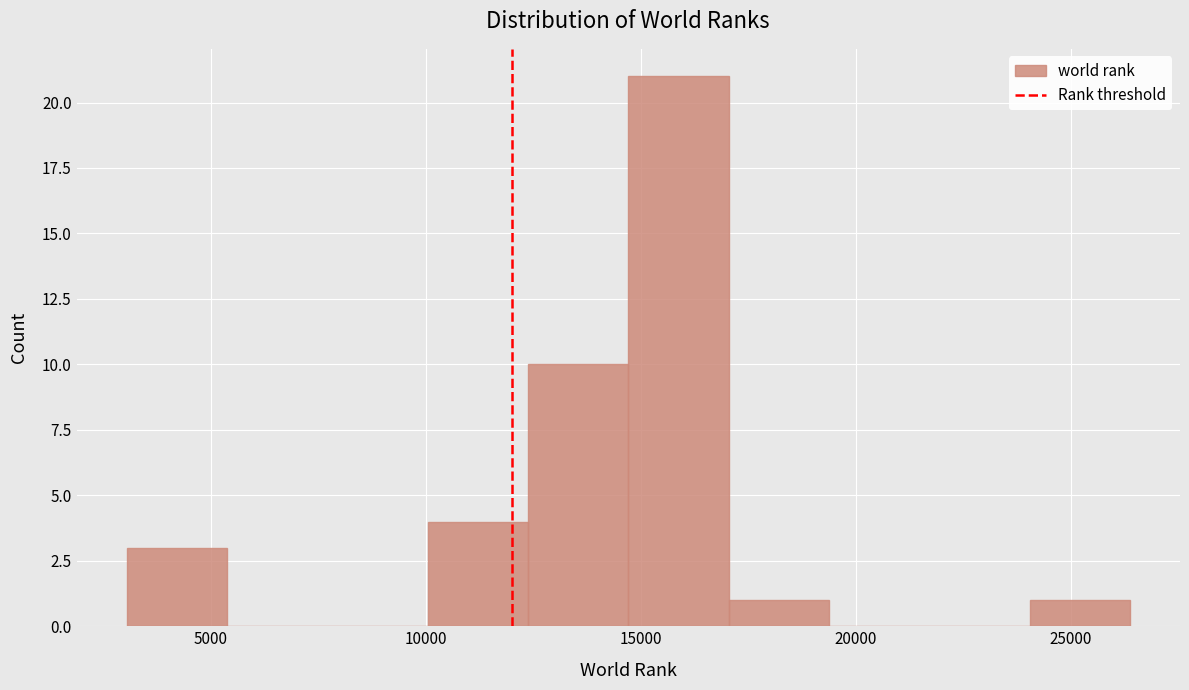

Which range on the x-axis has the tallest bar?

14500 to 17000